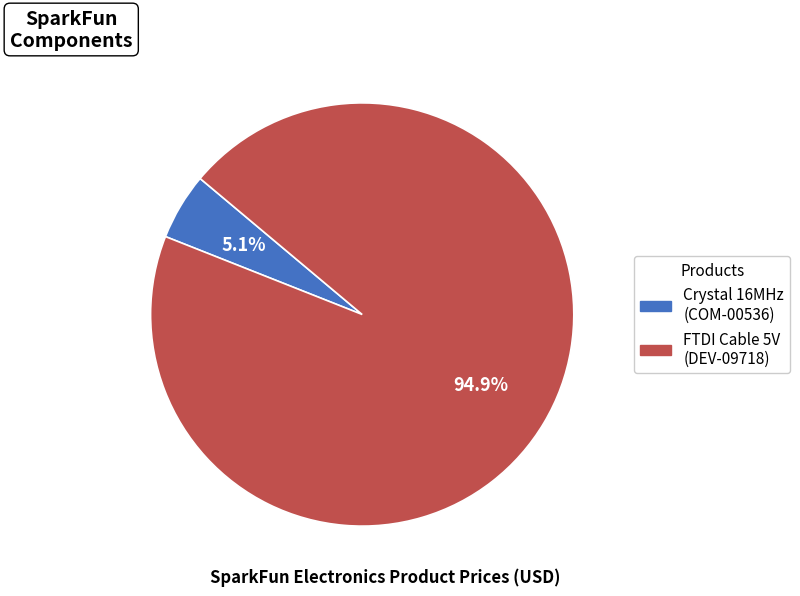

To the nearest percent, what portion does Crystal 16MHz represent?

5%